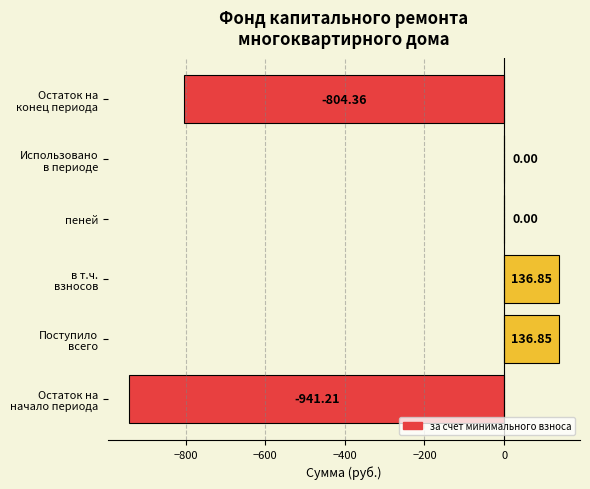

How many data points does each series have?

6